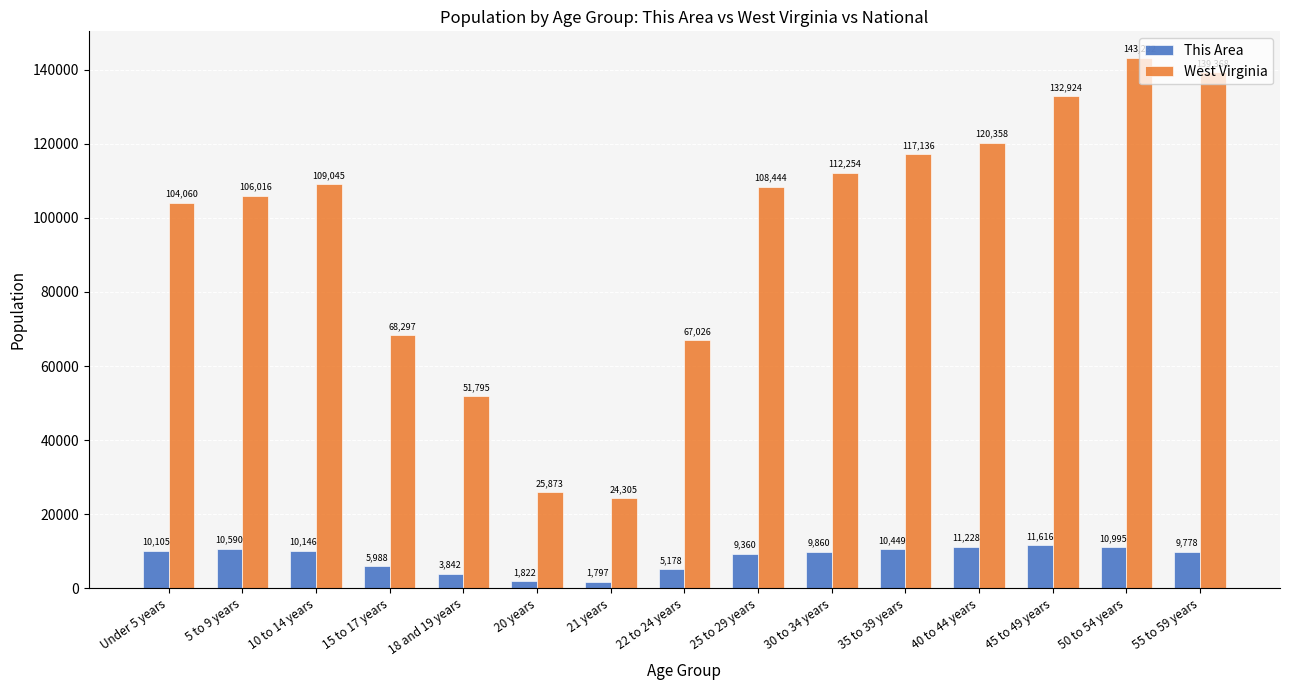

What is the minimum value for West Virginia?

24305